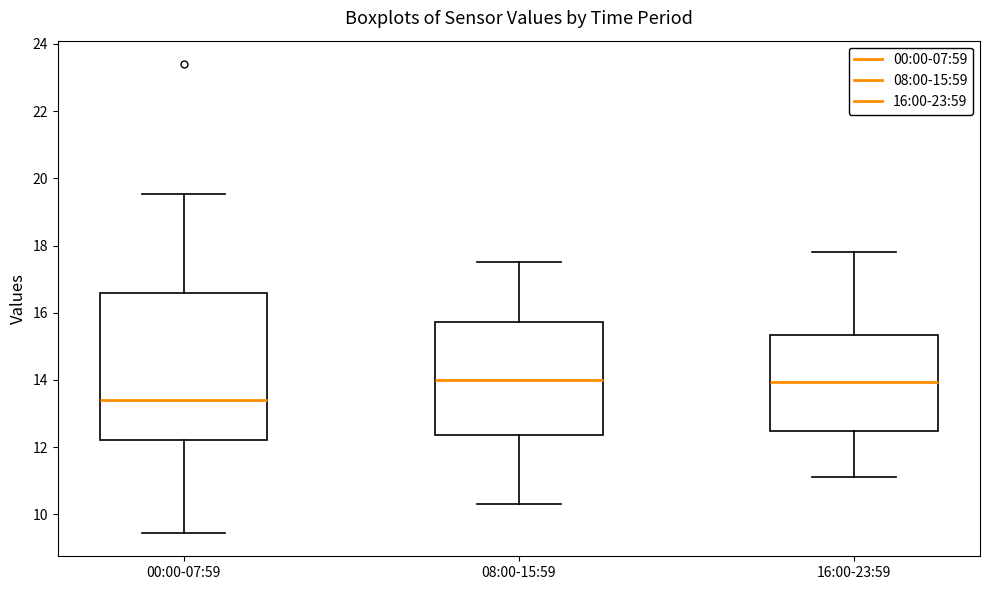

Reading left to right, transcribe this box plot: for each box, give where its median line is, the range the box spans, and where its two whiskers end, as read against the y-axis. The values are not printed on the chart, so give them approximately, as read against the axis.

00:00-07:59: median 13.4, box 12.2 to 16.6, whiskers 9.4 to 19.6
08:00-15:59: median 14.0, box 12.4 to 15.8, whiskers 10.4 to 17.6
16:00-23:59: median 14.0, box 12.4 to 15.4, whiskers 11.2 to 17.8